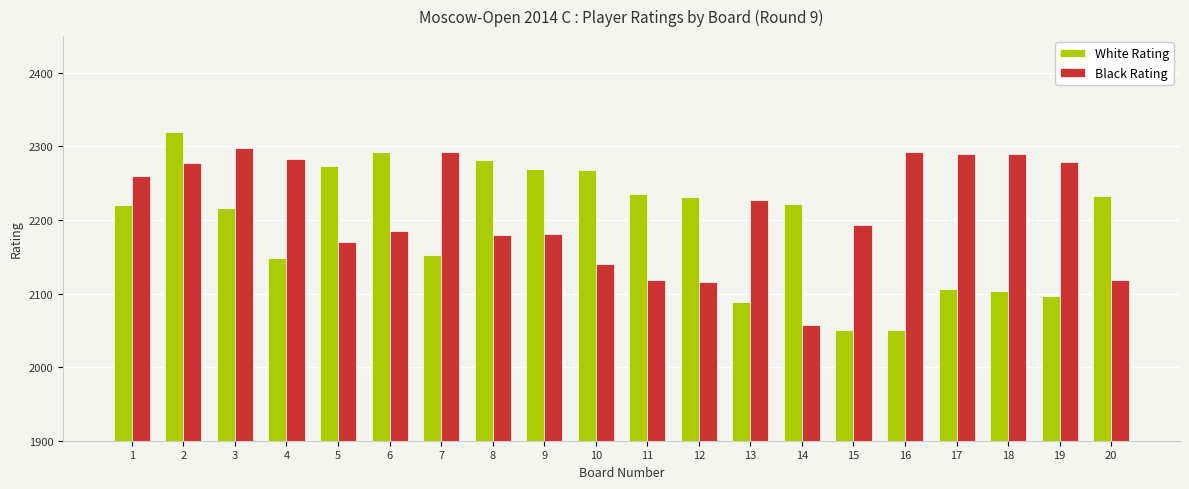

How many data points does each series have?

20